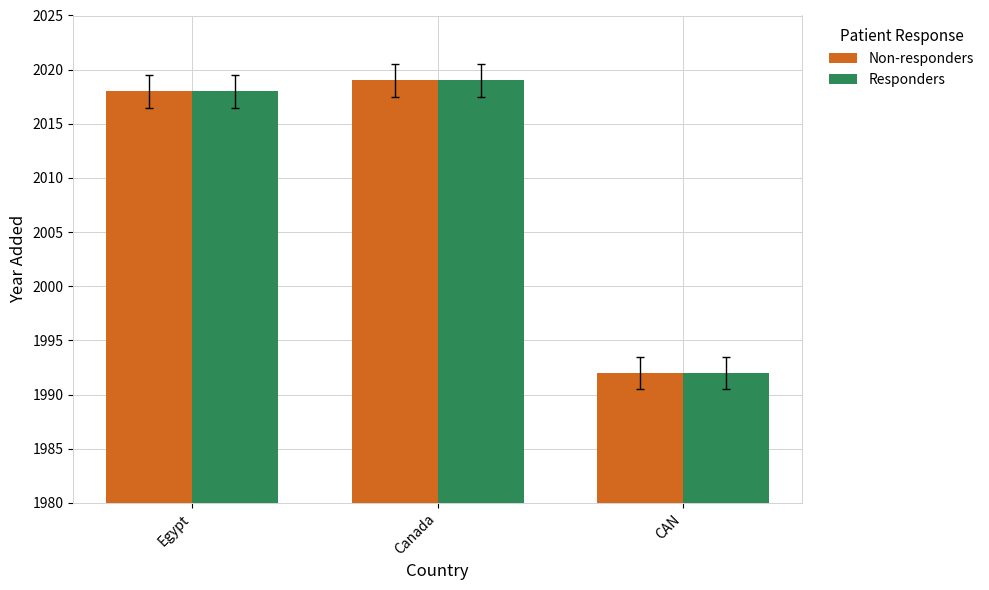

What is the smallest value displayed?

1992